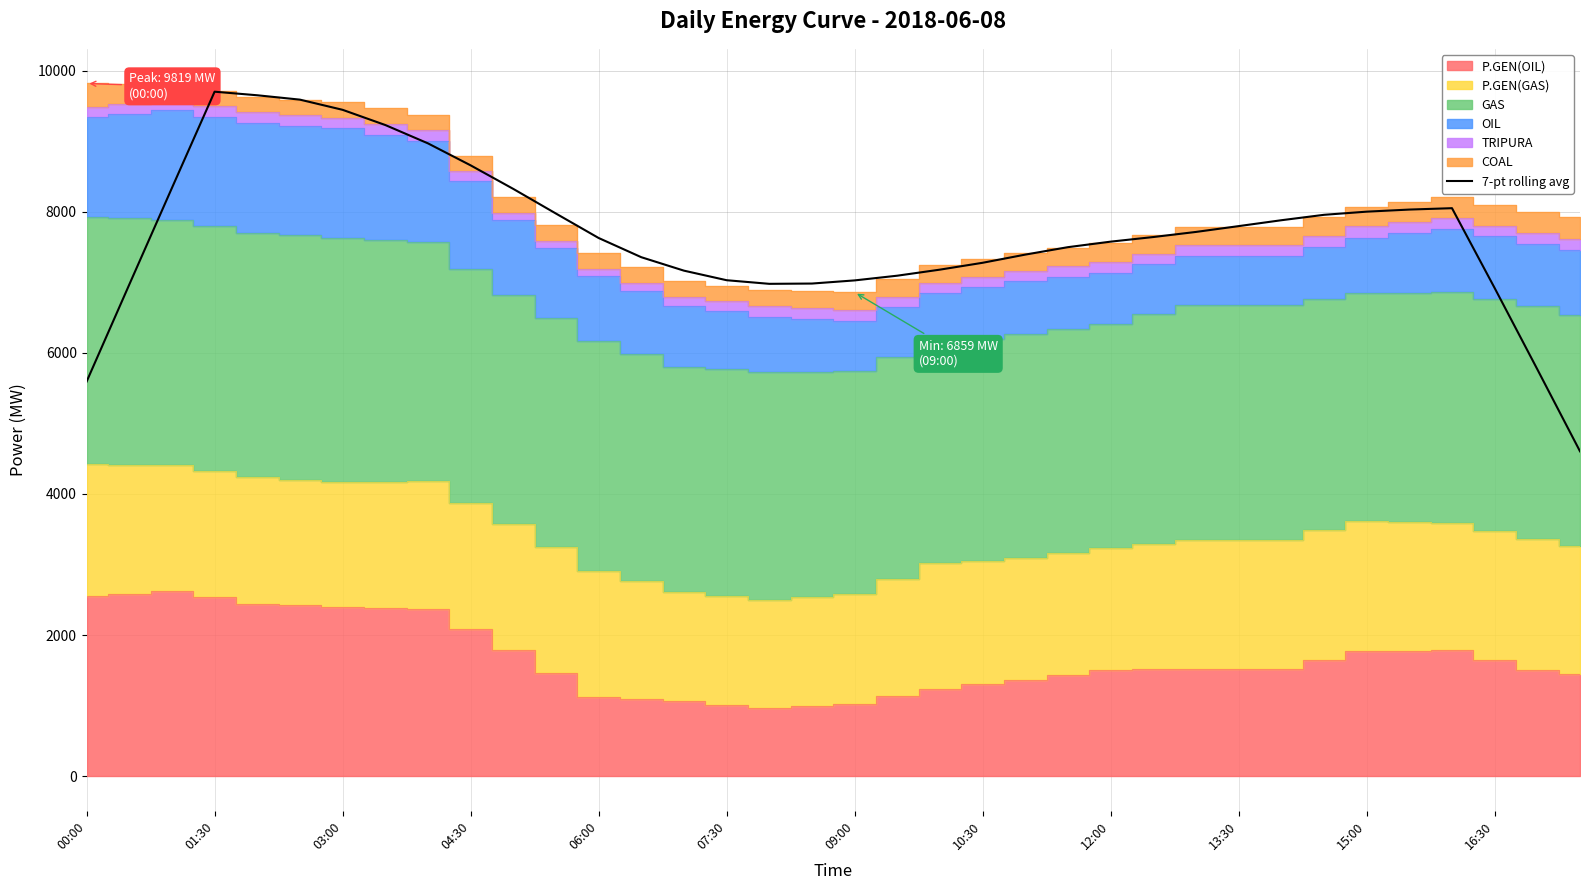

Does the chart display data point markers on the line(s)?

No